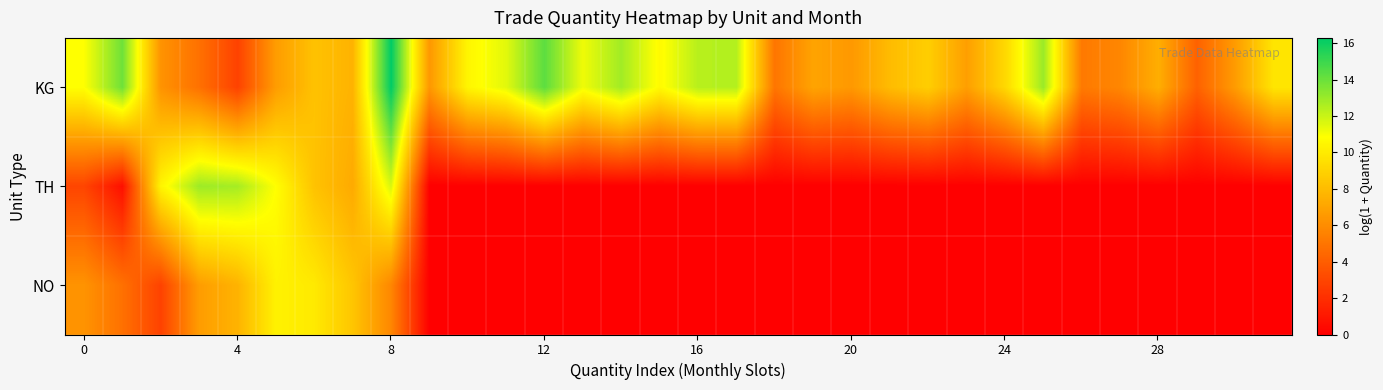

At how many categories does at least one series exceed 13?

3